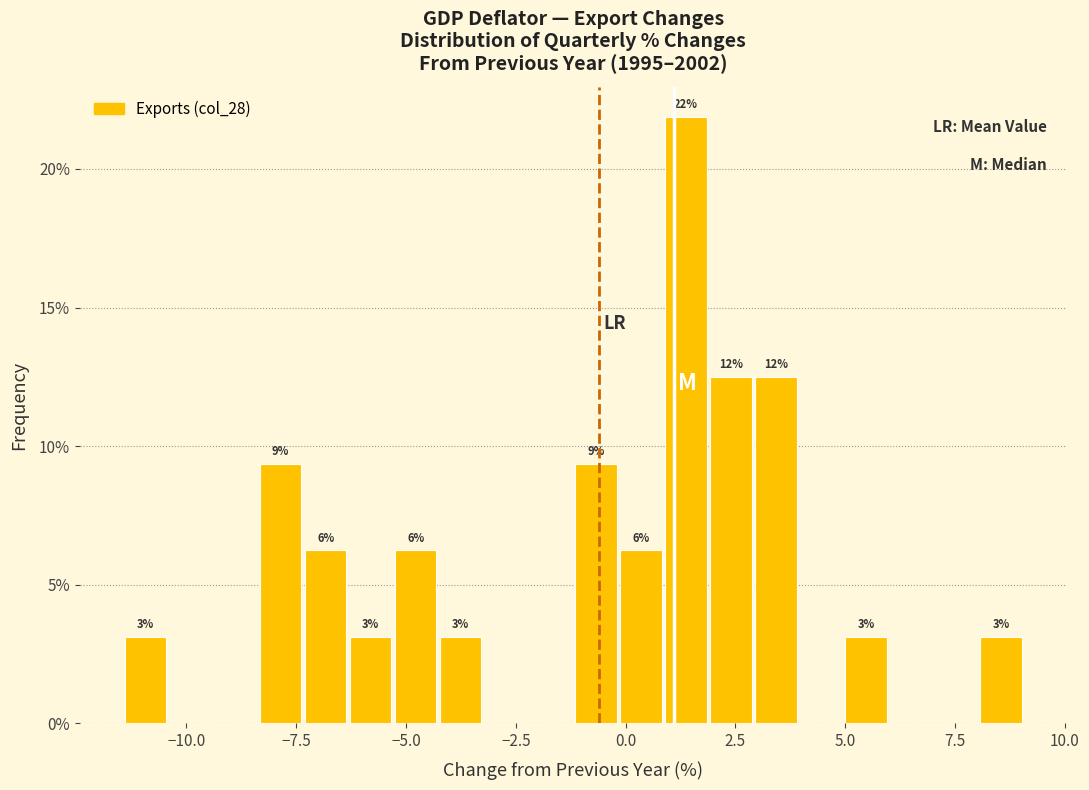

Read against the x-axis, roughly where is the centre of the tallest bar?

1.5